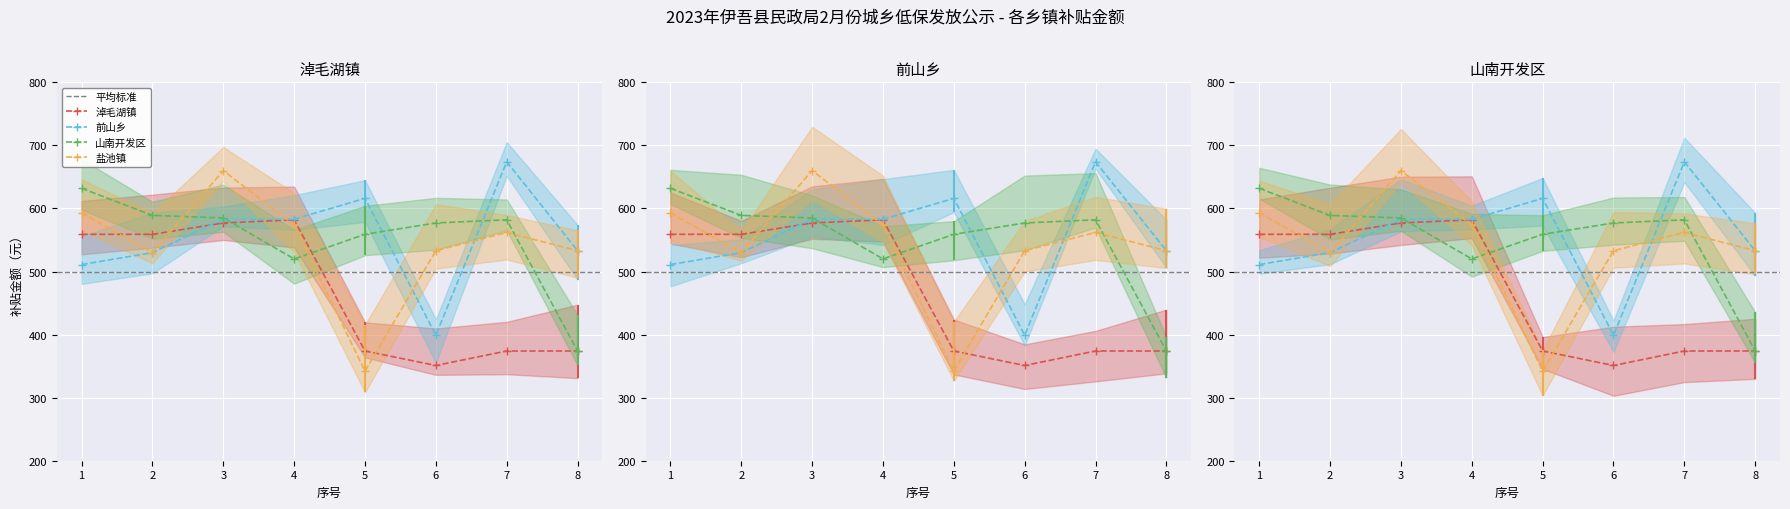

At how many categories does at least one series exceed 459?

8